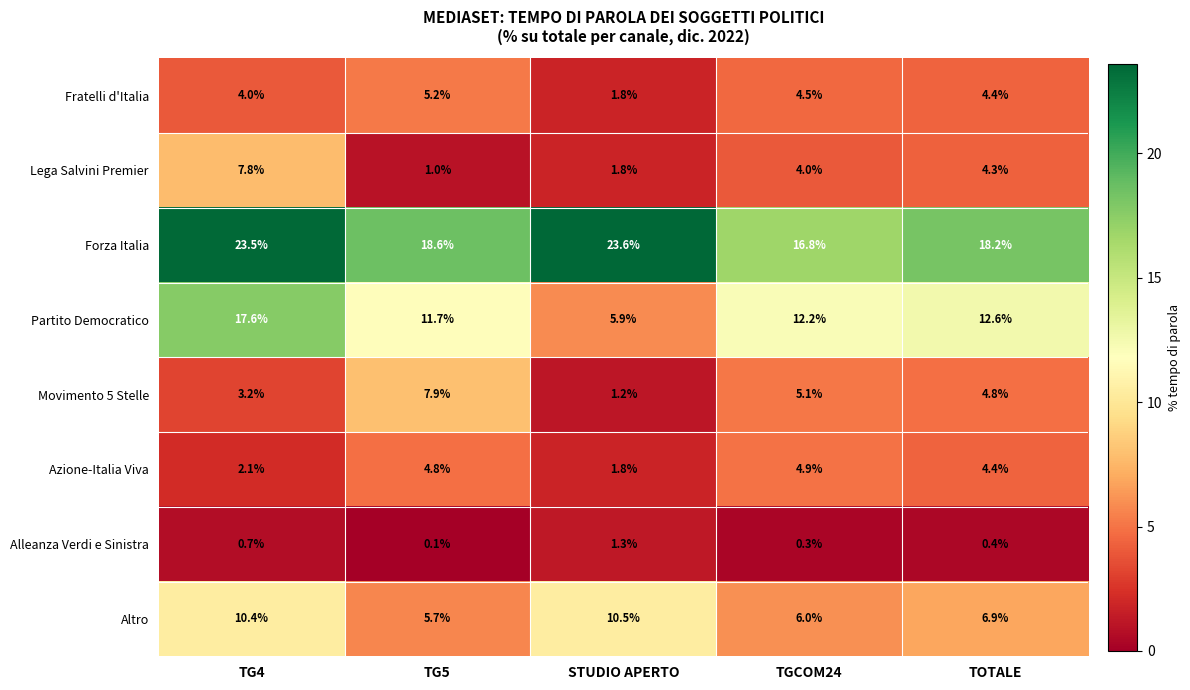

Count the number of categories in the chart.

5